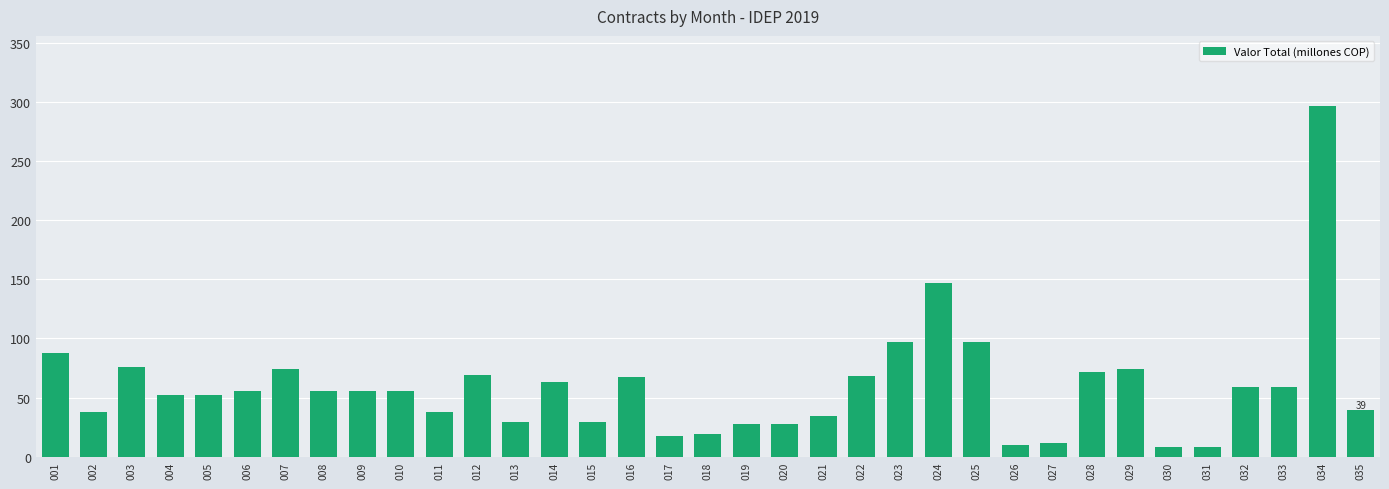

Does the chart contain any negative values?

No